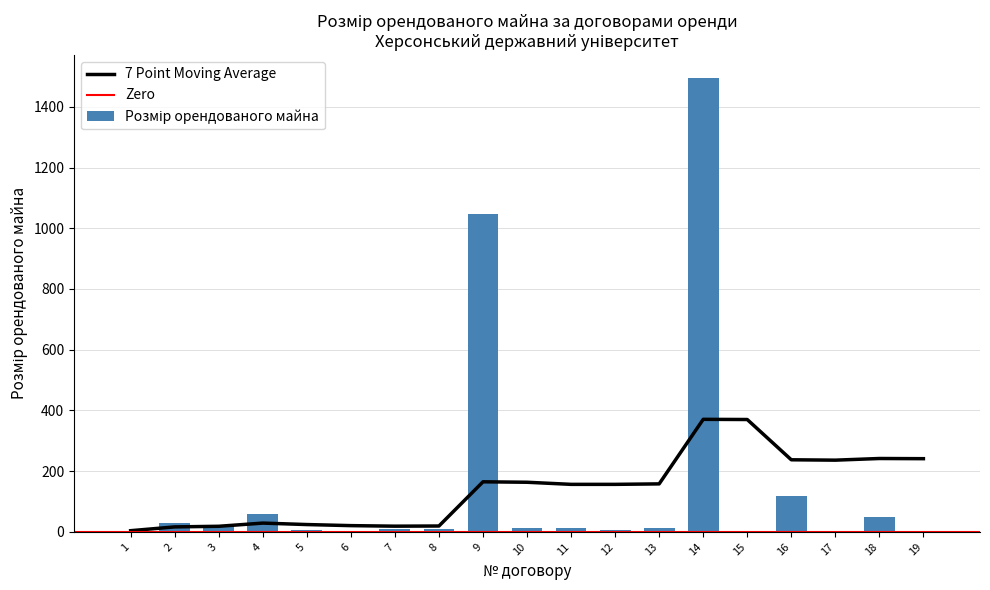

Where does the data first go above 12?

2